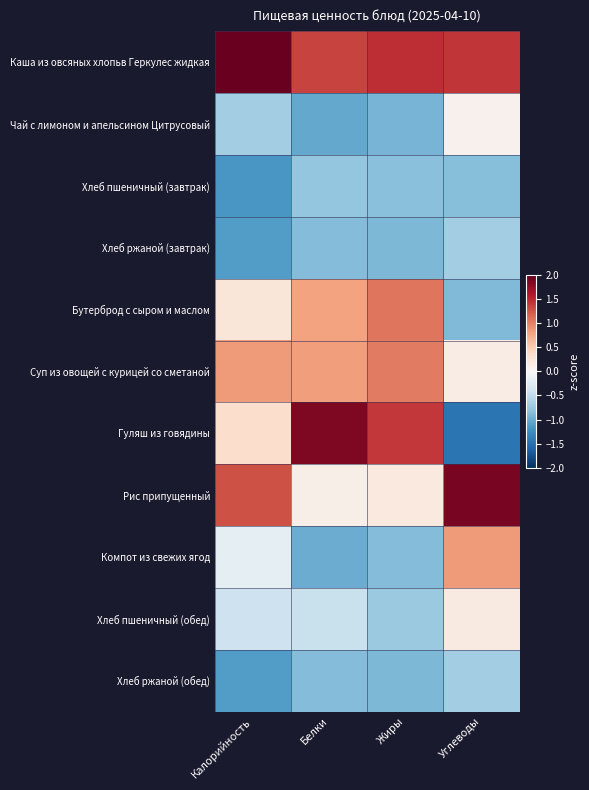

At how many categories does at least one series exceed 1?

4